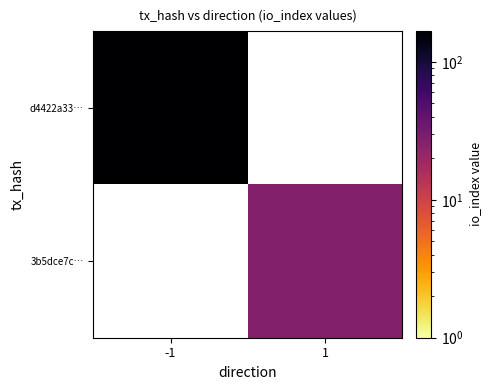

Rank the series by their maximum value, from highest to lowest.

d4422a33…, 3b5dce7c…